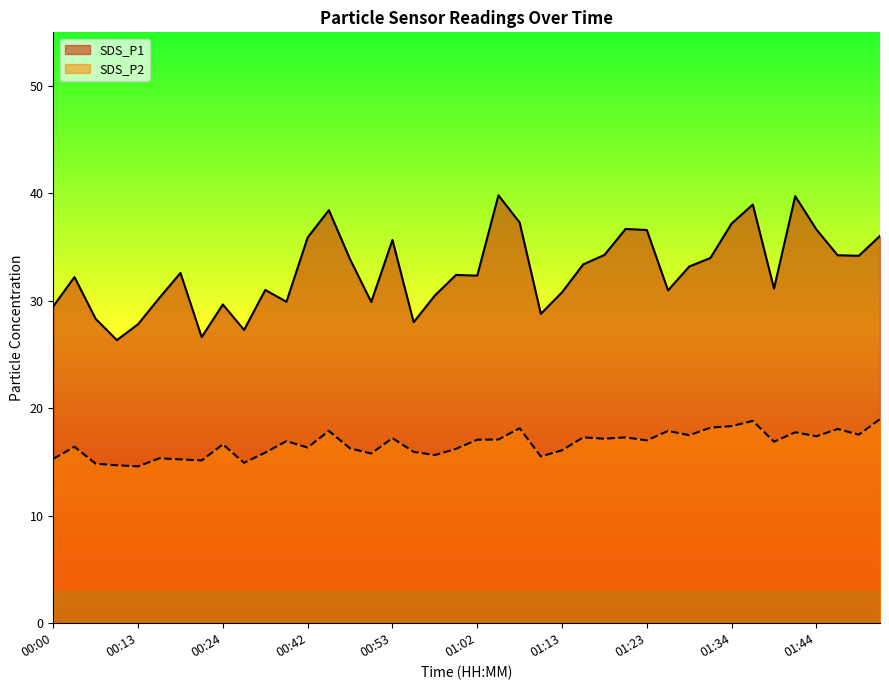

How many values in the SDS_P2 series exceed 16?

27